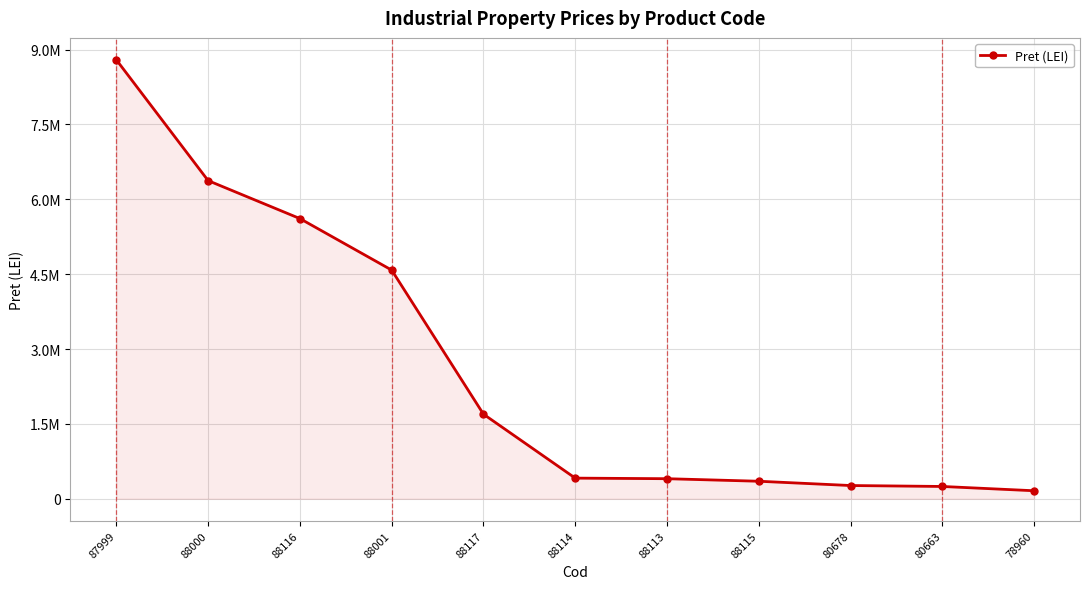

List the labels in order of value, largest first.

87999, 88000, 88116, 88001, 88117, 88114, 88113, 88115, 80678, 80663, 78960